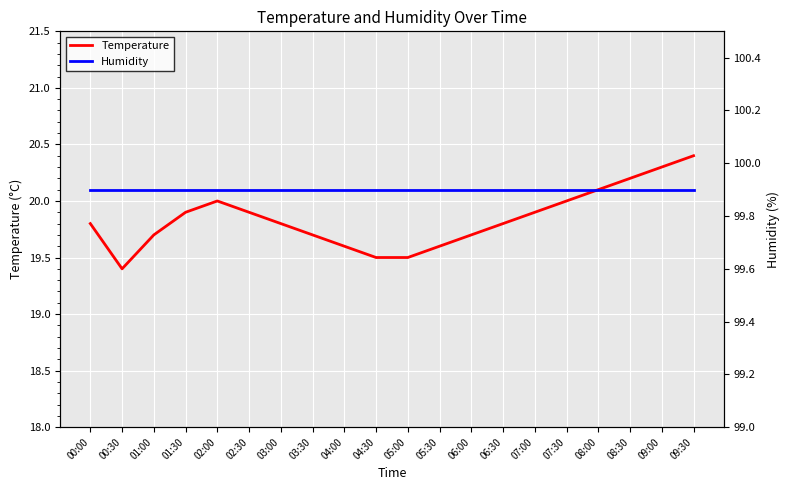

True or false: Humidity has a value of 44.8 at 04:00.

False